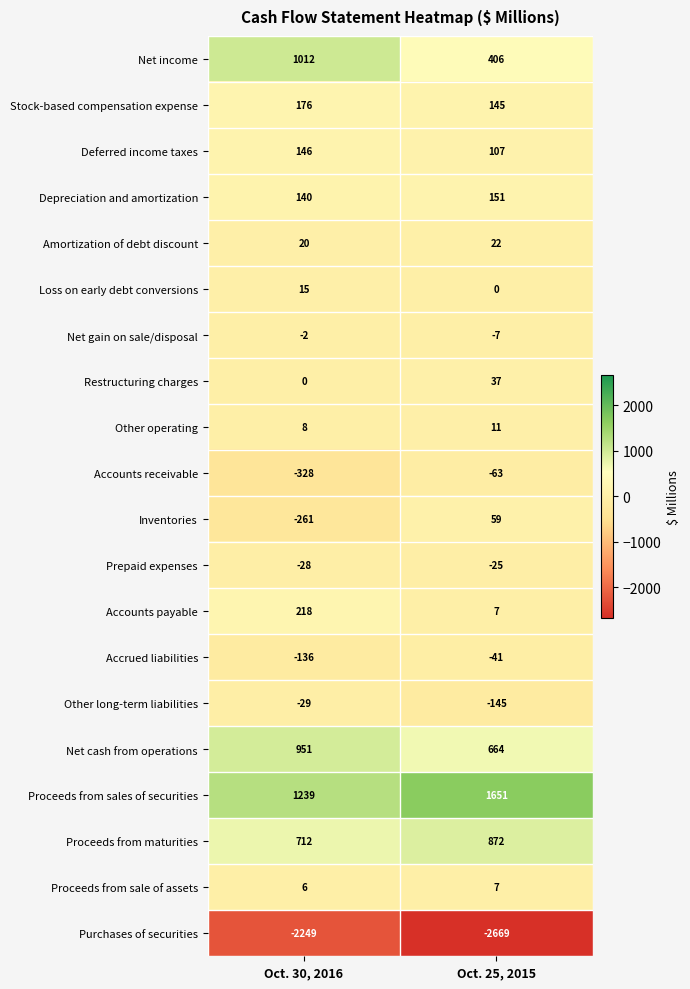

Which series has the largest range (max minus min)?

Net income